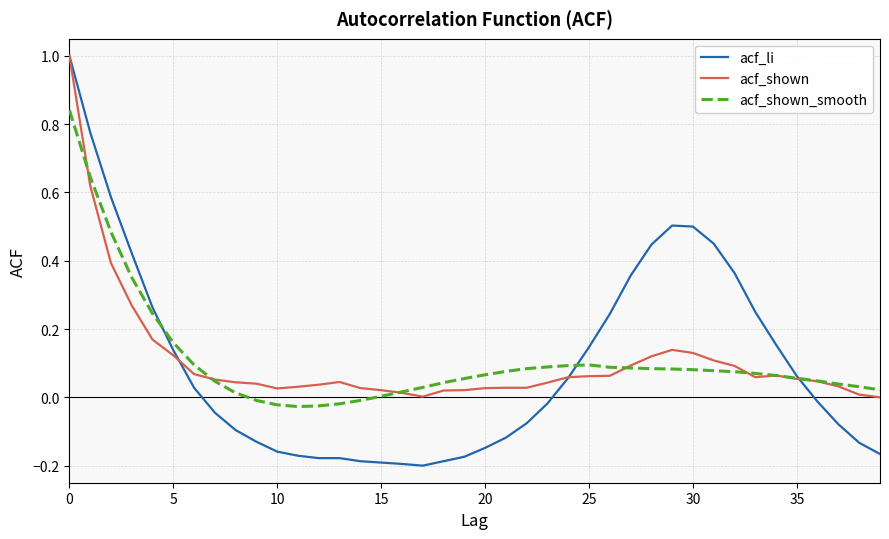

Which series has the widest spread of values?

acf_li